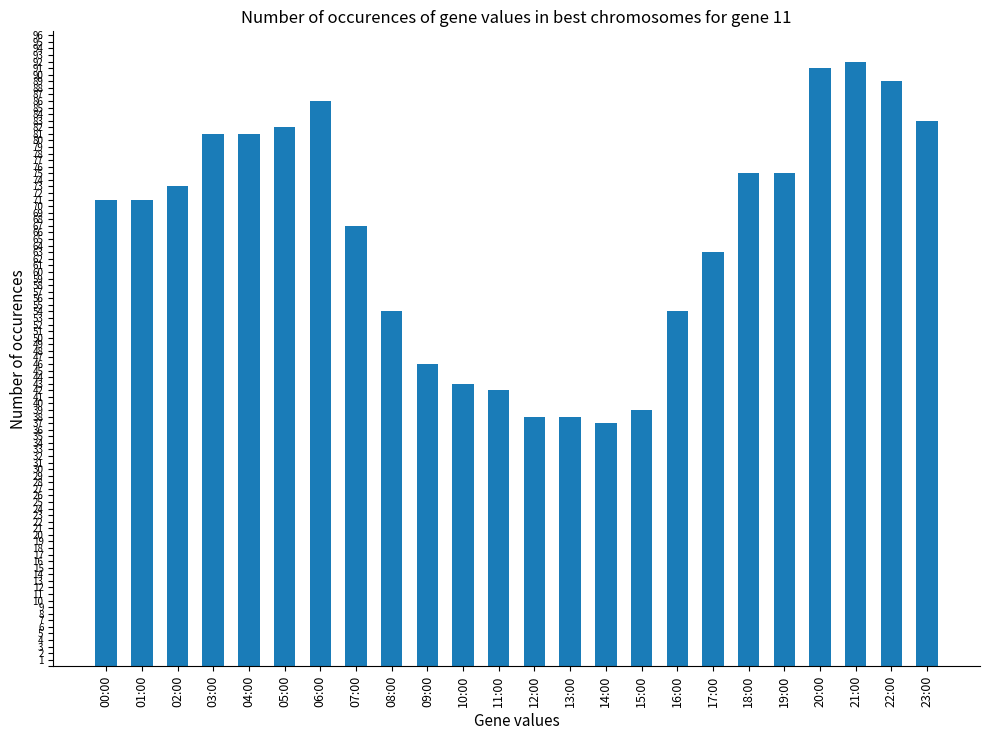

Where is the data nearest to the value 64?

17:00